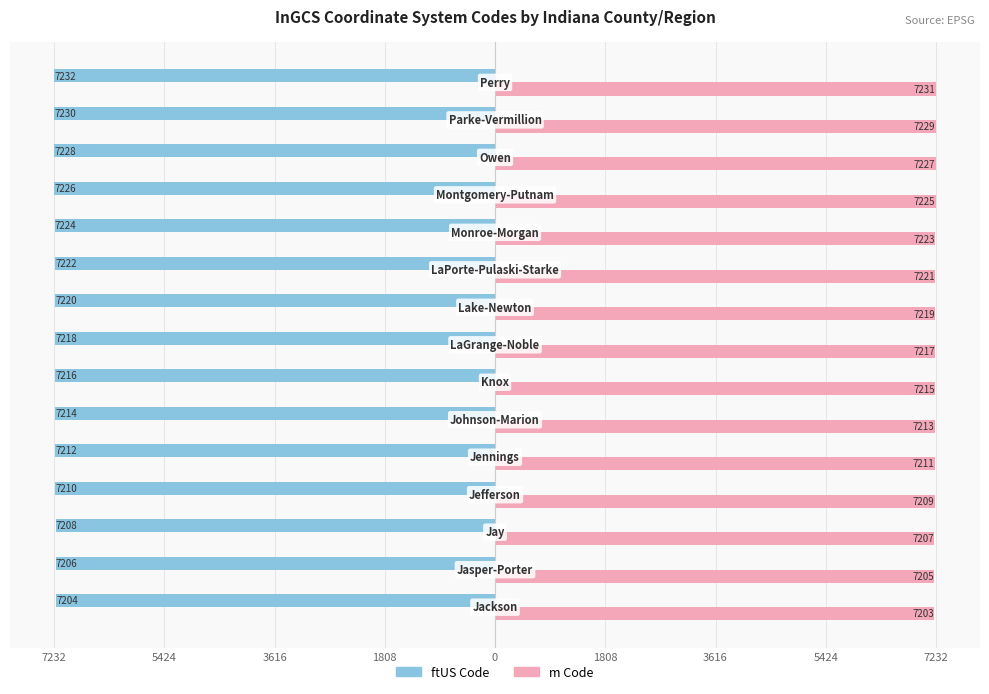

What is the average value of the m Code series?

7217